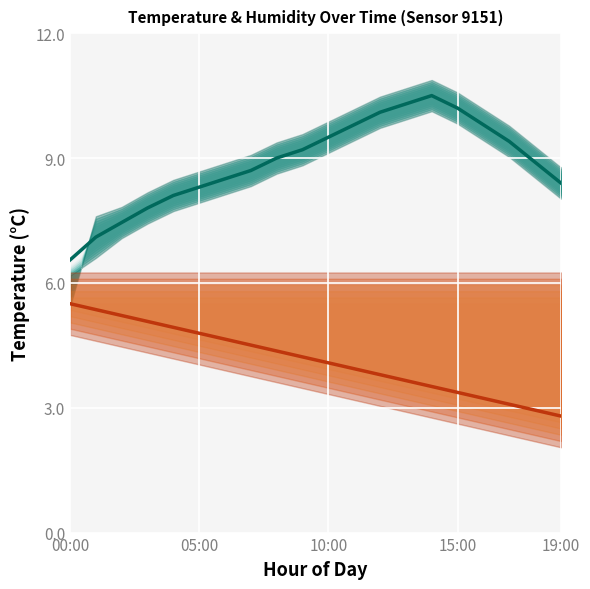

Which series has the largest range (max minus min)?

temperature